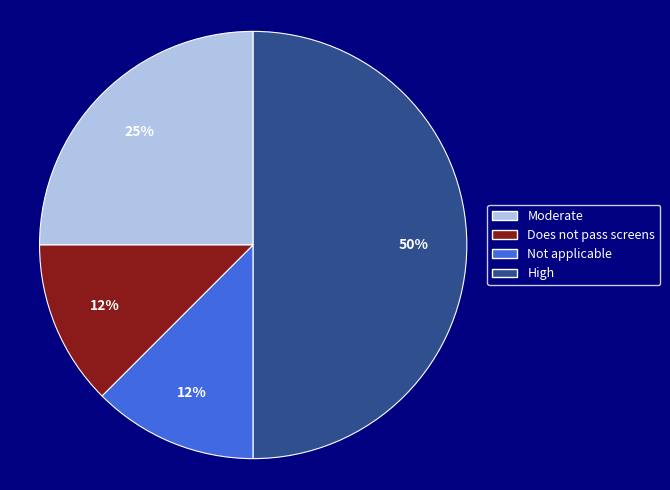

To the nearest percent, what portion does Moderate represent?

25%